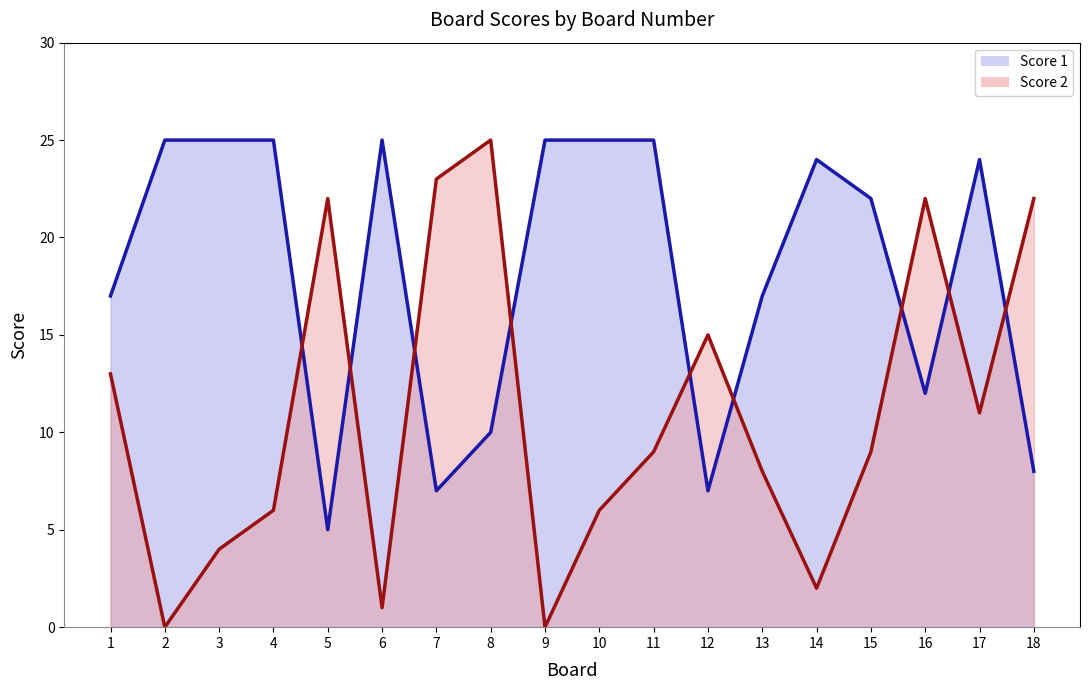

What is the value of the Score 1 line point at the 5th from the left?

5